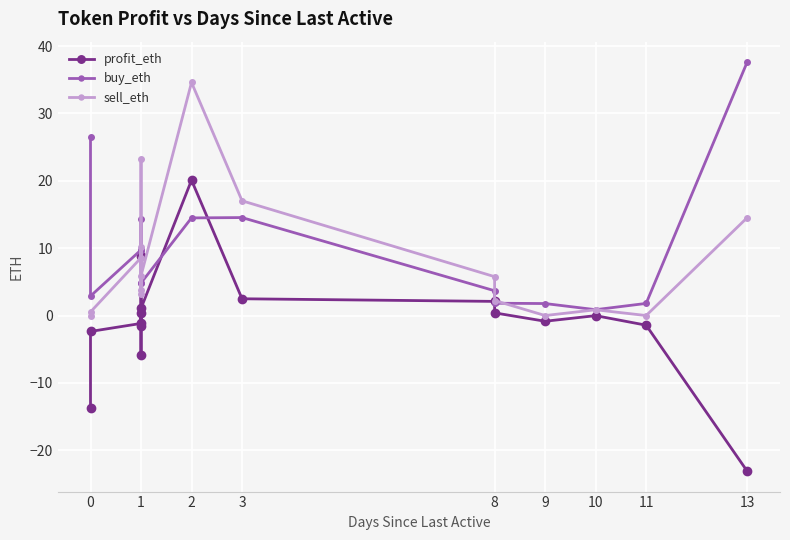

Reading right to left, transcribe all the data shown in this chart.

profit_eth: -23.1	-1.4	-0.0	-0.8	0.4	2.1	2.5	20.1	1.1	-1.6	8.8	-5.9	0.4	-1.2	-2.4	-13.8
buy_eth: 37.6	1.8	0.9	1.8	1.8	3.7	14.5	14.5	4.8	4.9	14.4	9.8	9.8	9.7	2.9	26.5
sell_eth: 14.5	0.0	0.9	0.0	2.2	5.8	17.0	34.6	5.9	3.3	23.2	3.8	10.1	8.6	0.5	0.0